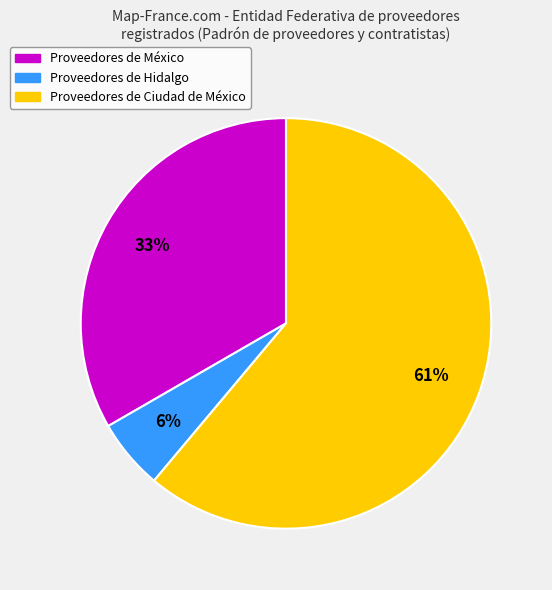

How many slices are in this pie chart?

3